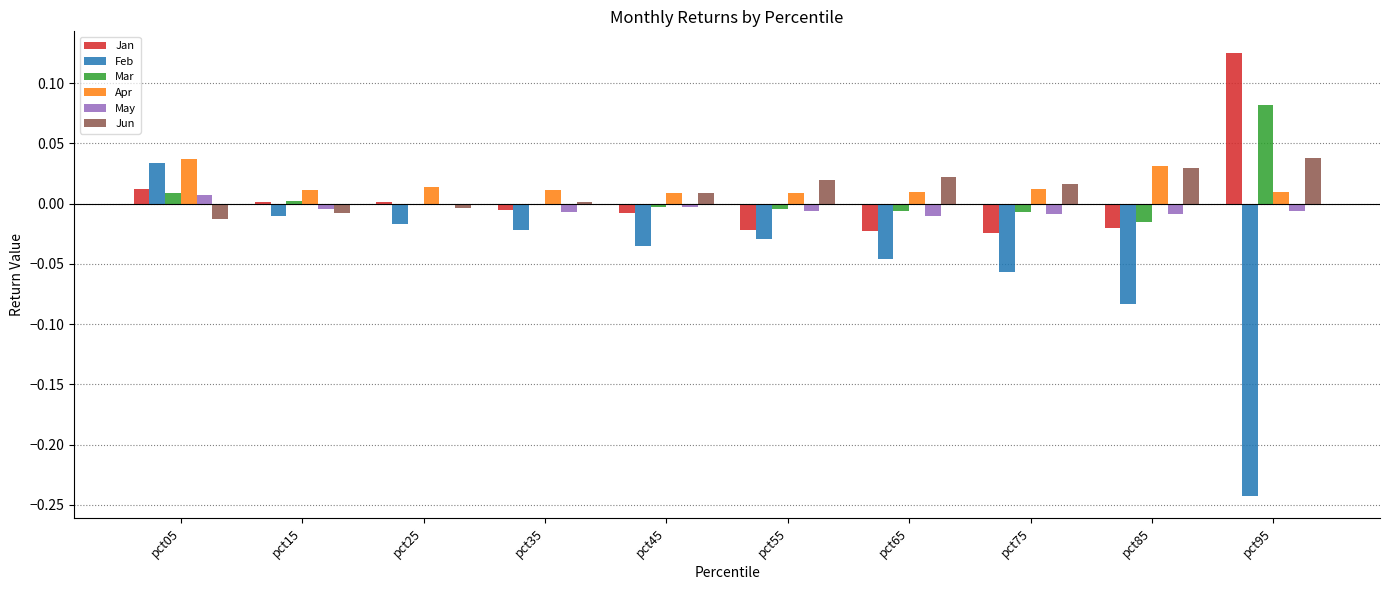

Count the number of categories in the chart.

10